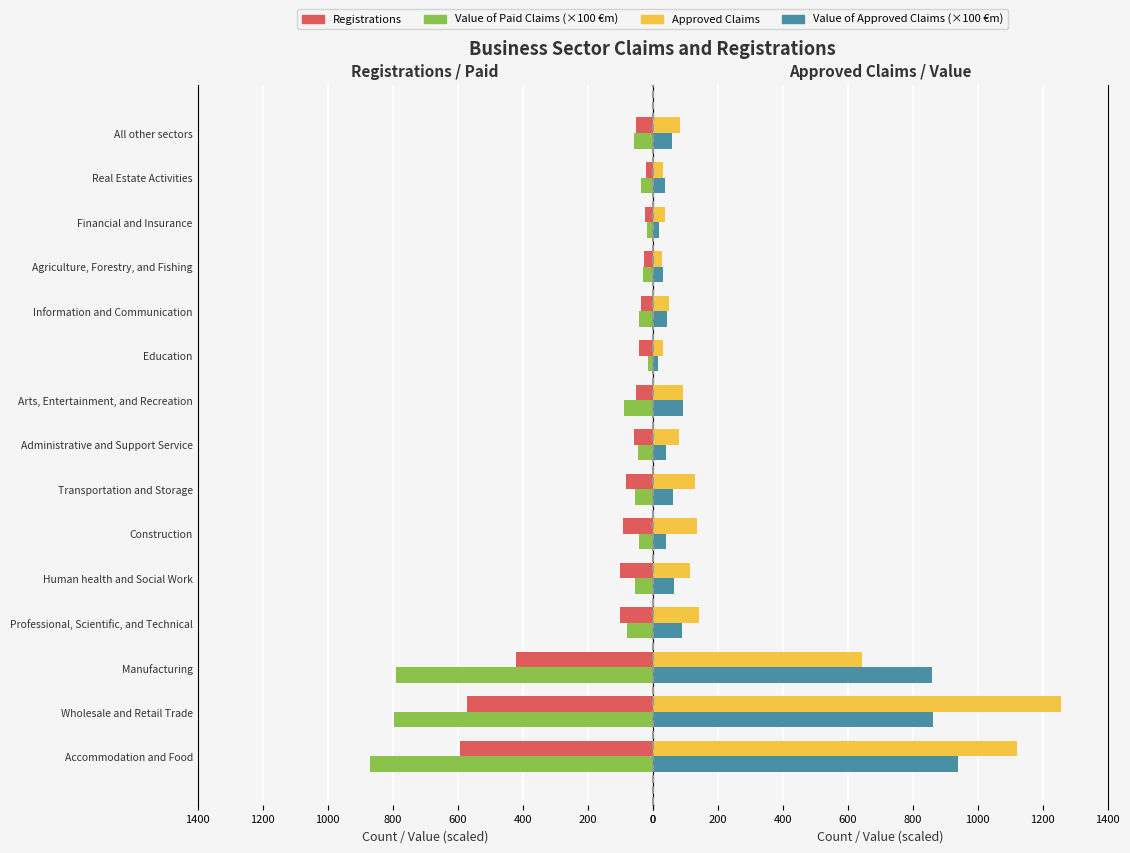

How many data points in Value of Approved Claims (×100 €m) are less than 57?

7